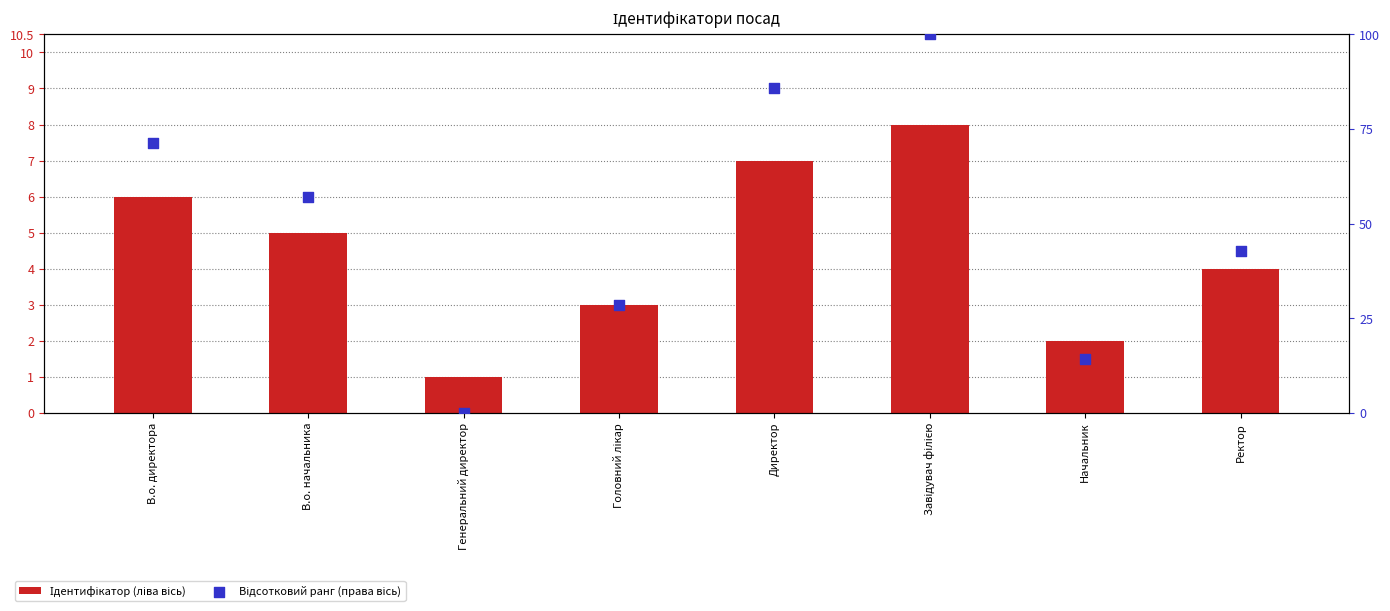

What are all the series names shown in the legend?

Ідентифікатор (ліва вісь), Відсотковий ранг (права вісь)